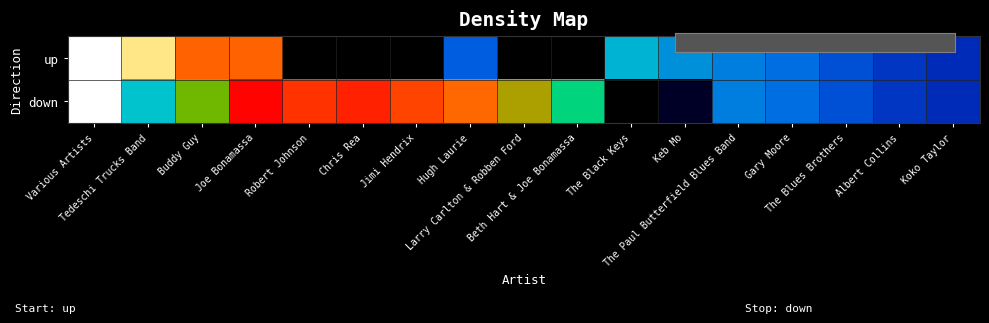

List the series in order of their overall mean, lowest first.

up, down